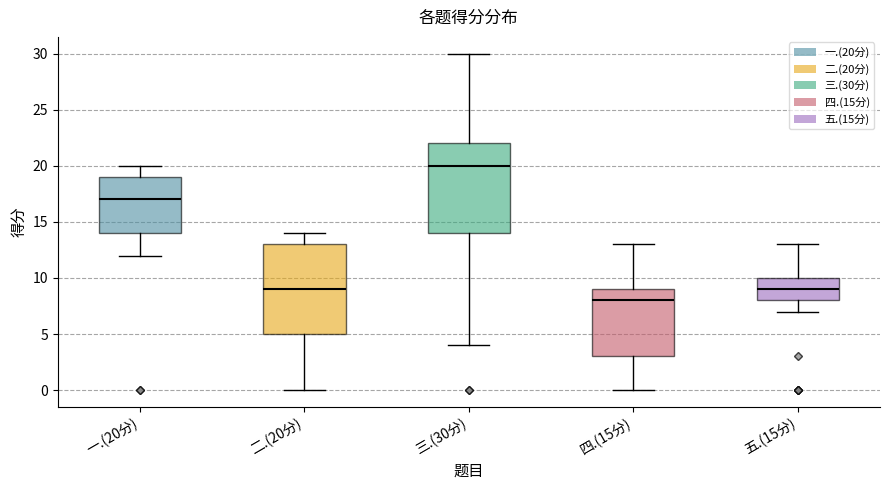

Where does the median line of the box for 四.(15分) sit on the y-axis? The values are not printed on the chart, so give them approximately, as read against the axis.

8